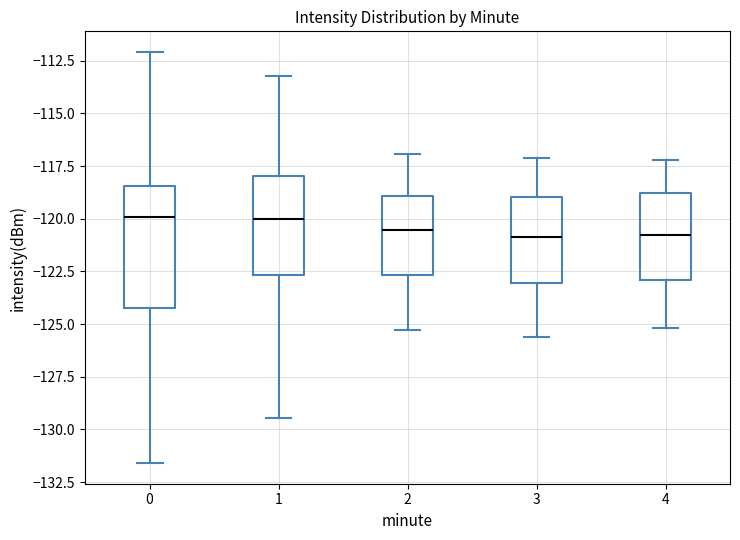

Comparing the boxes themselves (not the whiskers), which one is the tallest?

0